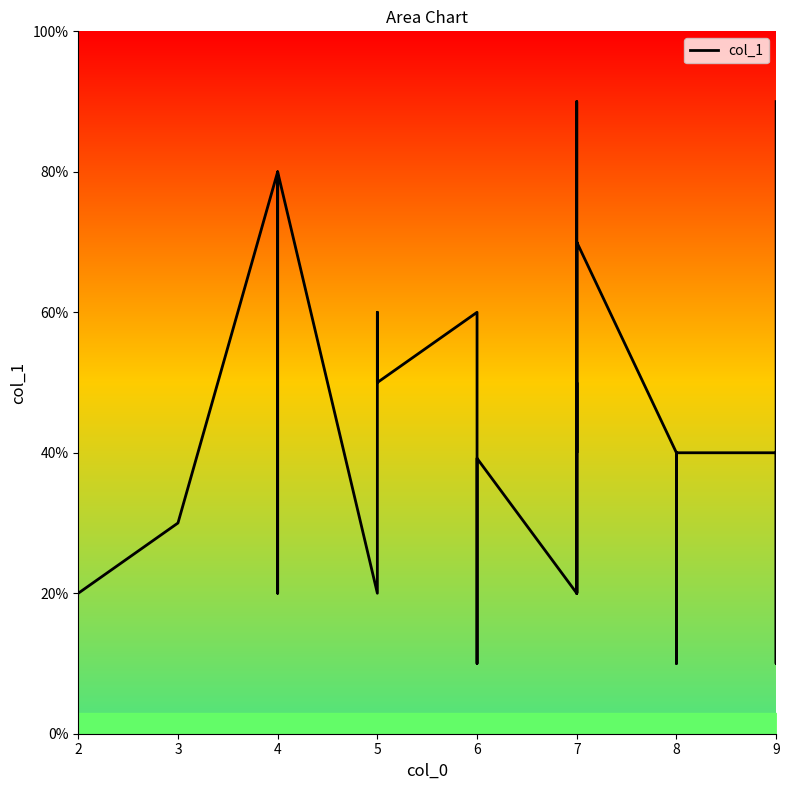

How many data points does each series have?

40